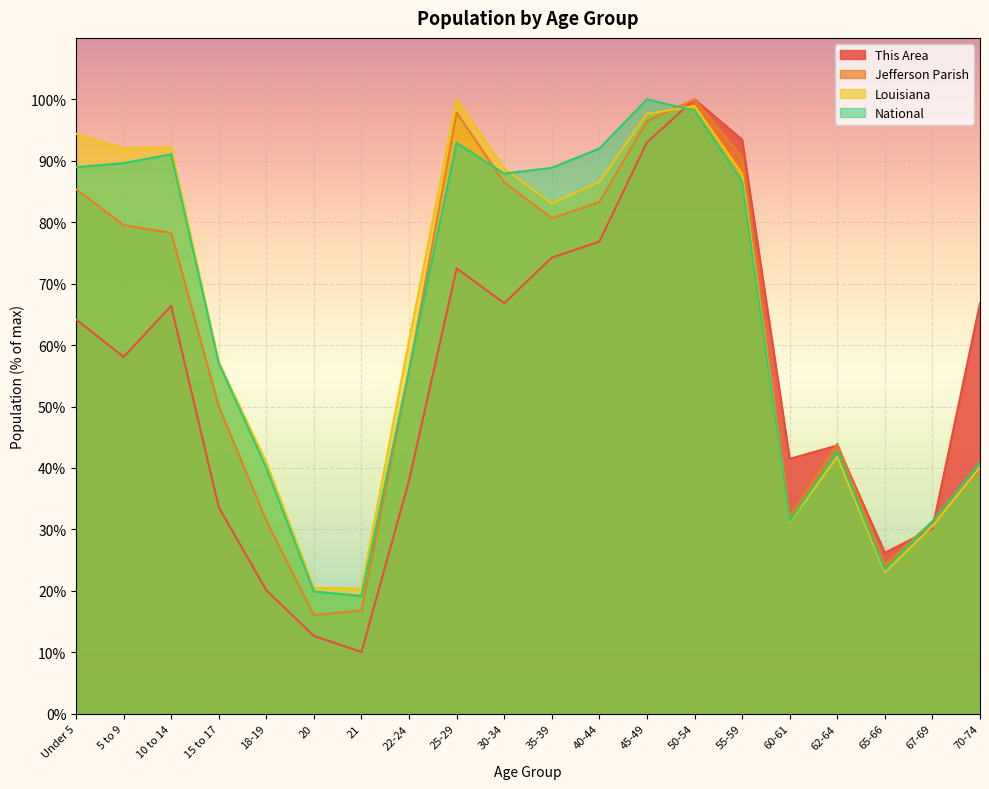

Rank the series by their maximum value, from highest to lowest.

This Area, Jefferson Parish, Louisiana, National